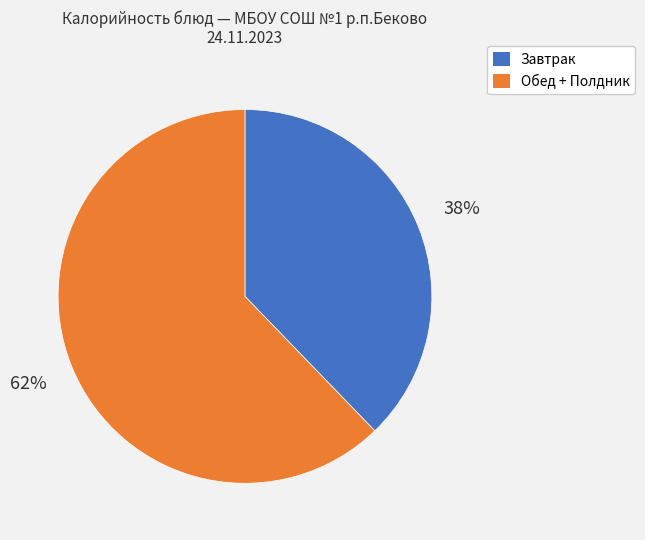

How many segments does this pie chart have?

2